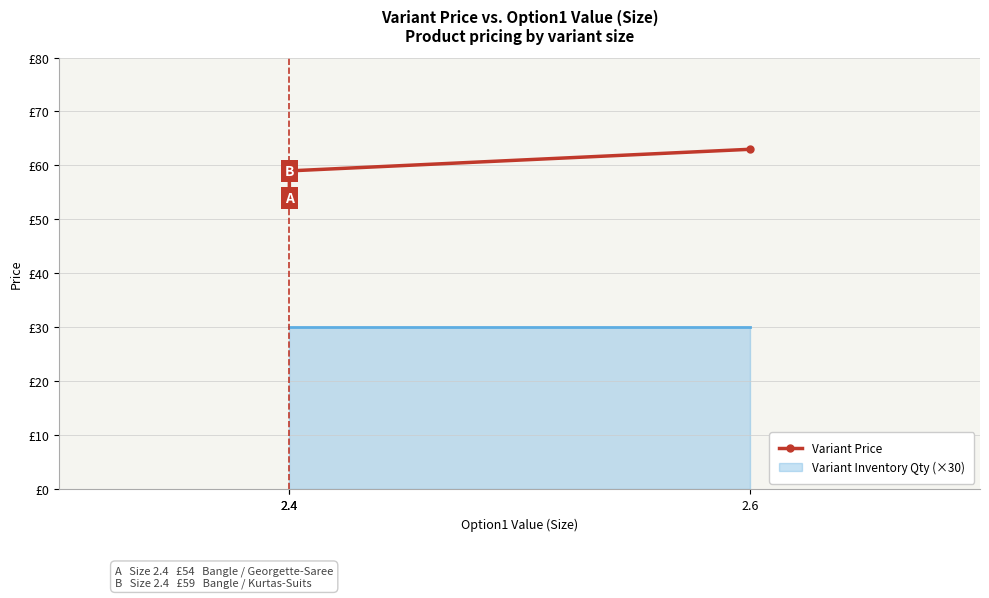

True or false: the data shows 82 at 2.6.

False